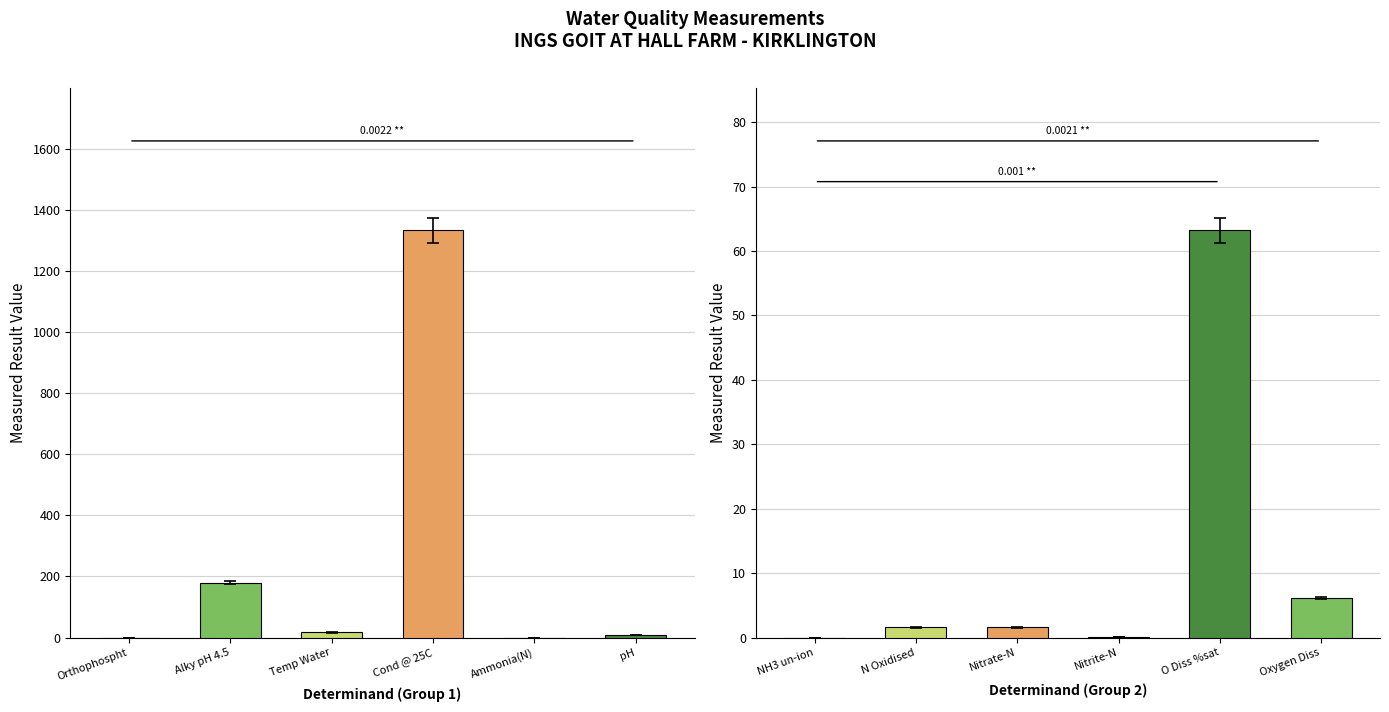

Reading left to right, transcribe all the data shown in this chart.

Orthophospht=0.0	Alky pH 4.5=180.0	Temp Water=16.5	Cond @ 25C=1333.0	Ammonia(N)=0.0	pH=7.6	NH3 un-ion=0.0	N Oxidised=1.6	Nitrate-N=1.6	Nitrite-N=0.0	O Diss %sat=63.2	Oxygen Diss=6.2